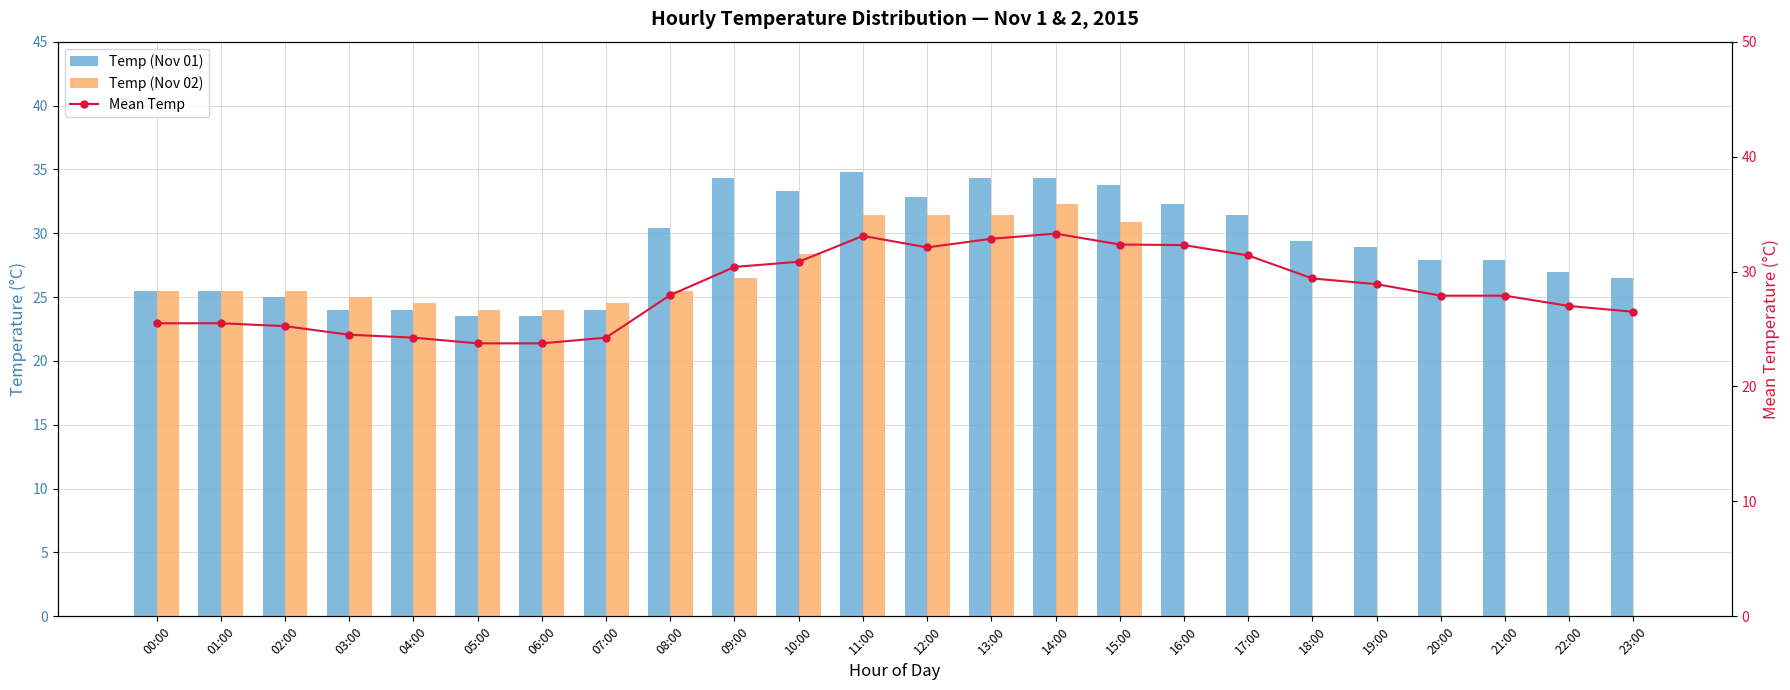

What is the label of the 13th bar from the left?

12:00